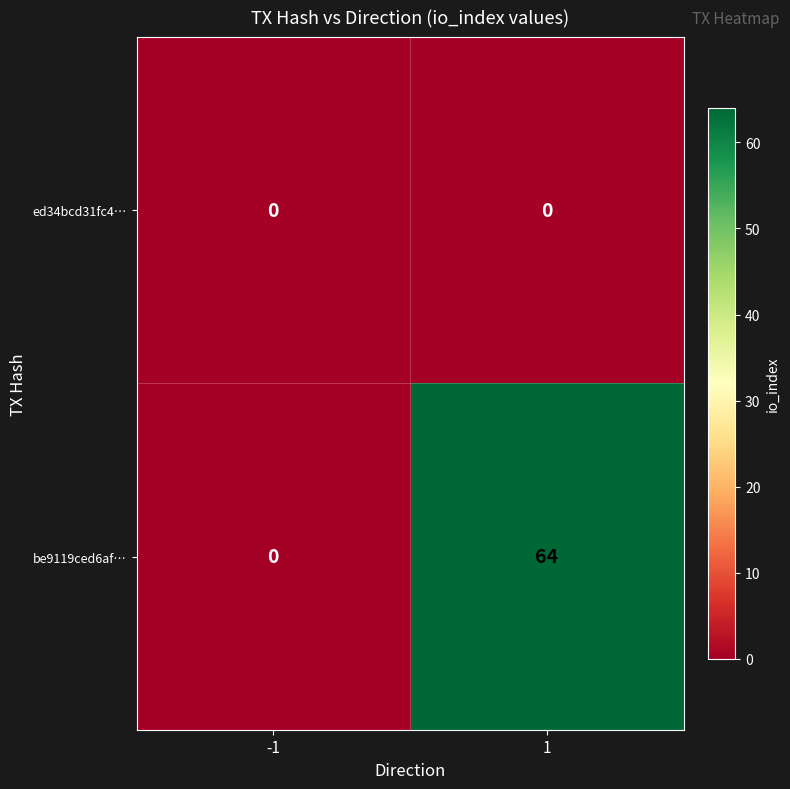

Read the be9119ced6af… value at 1, to the nearest 10.

60